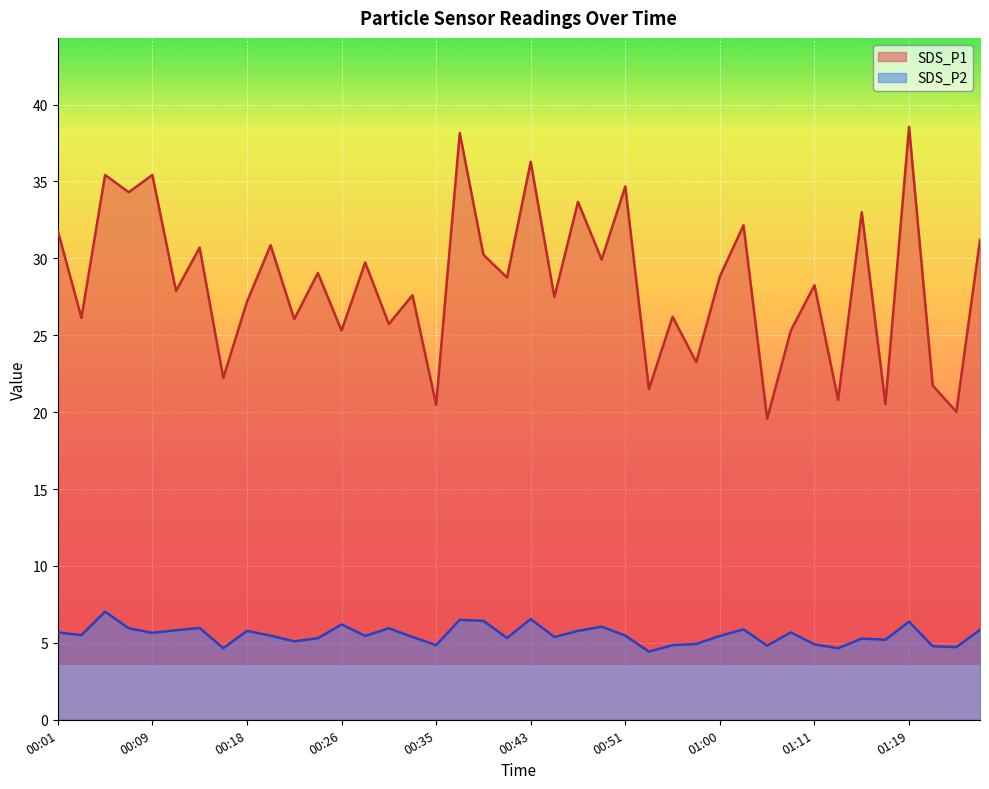

What is the label of the 7th point from the left?

00:14